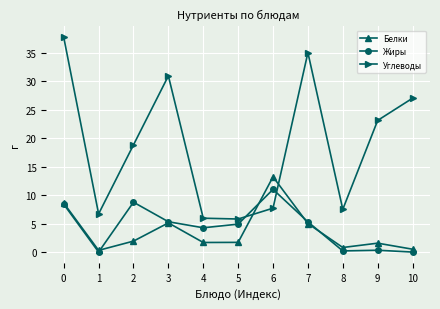

Where is the first local minimum for Жиры?

1